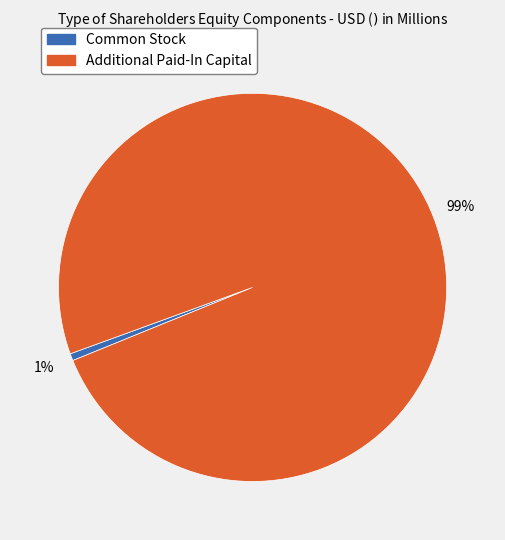

To the nearest percent, what is the average slice percentage?

50%